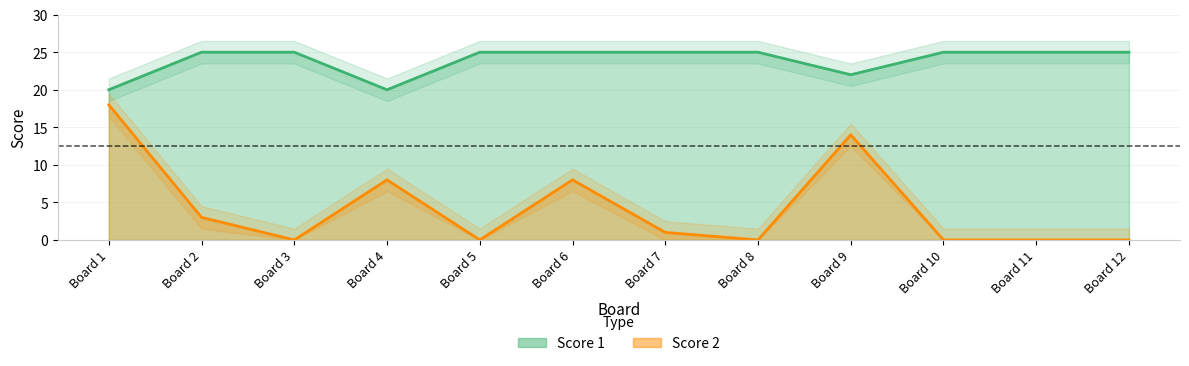

The value of Score 1 at Board 11 is 25. True or false?

True